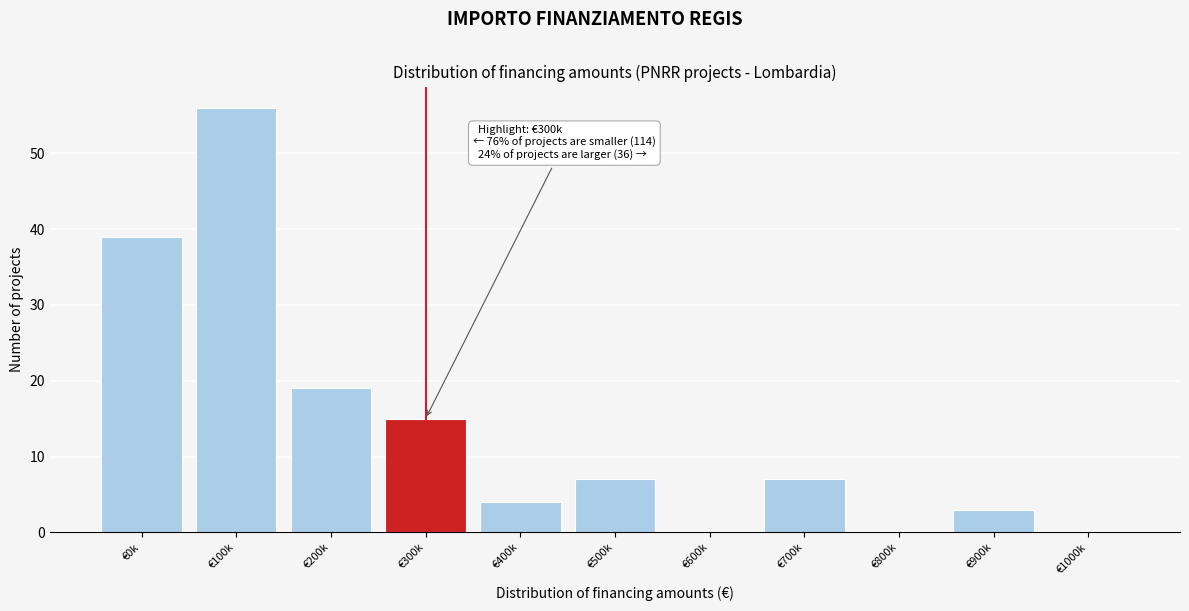

Reading left to right, list all the values displayed in this chart.

€0k=39	€100k=56	€200k=19	€300k=15	€400k=4	€500k=7	€600k=0	€700k=7	€800k=0	€900k=3	€1000k=0